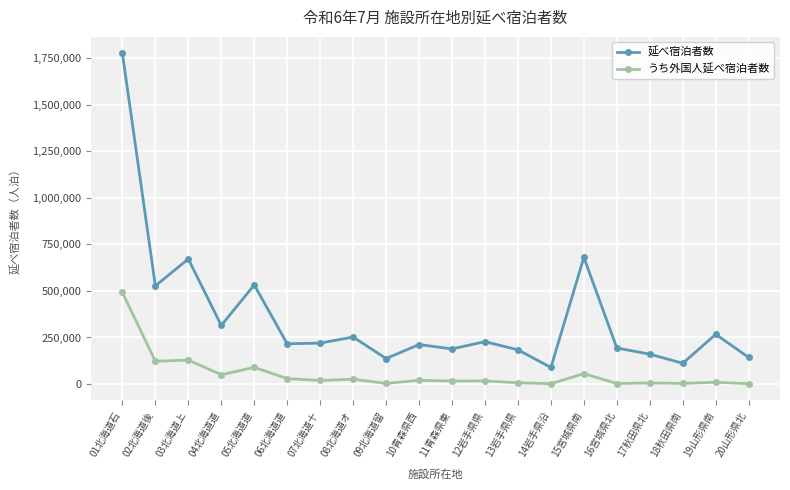

The value of 延べ宿泊者数 at 01北海道石 is 2641115. True or false?

False